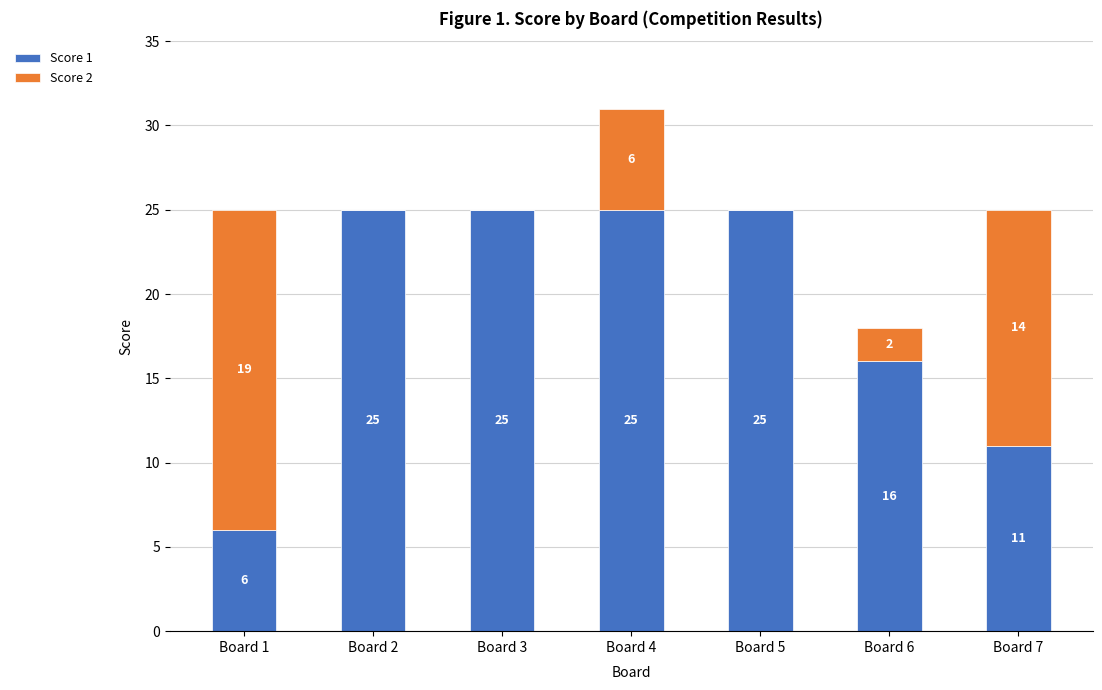

Reading left to right, what are the values for Score 1?

Board 1=6	Board 2=25	Board 3=25	Board 4=25	Board 5=25	Board 6=16	Board 7=11